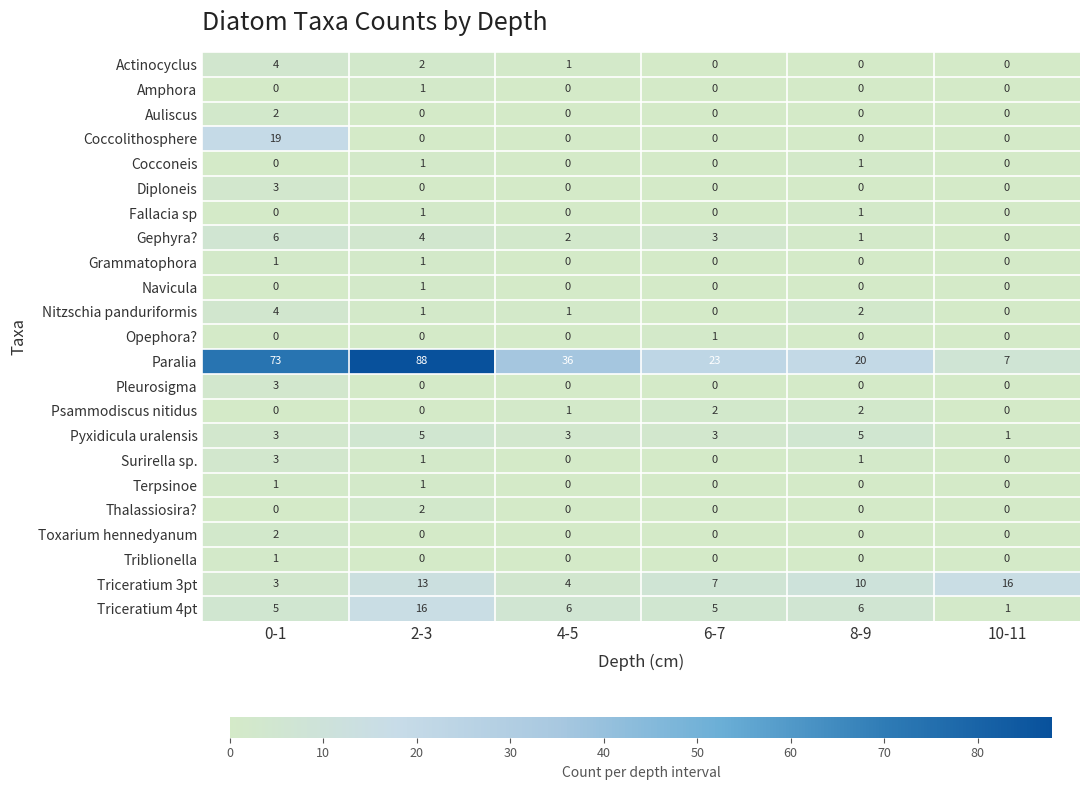

Which category has the highest value across all series?

2-3